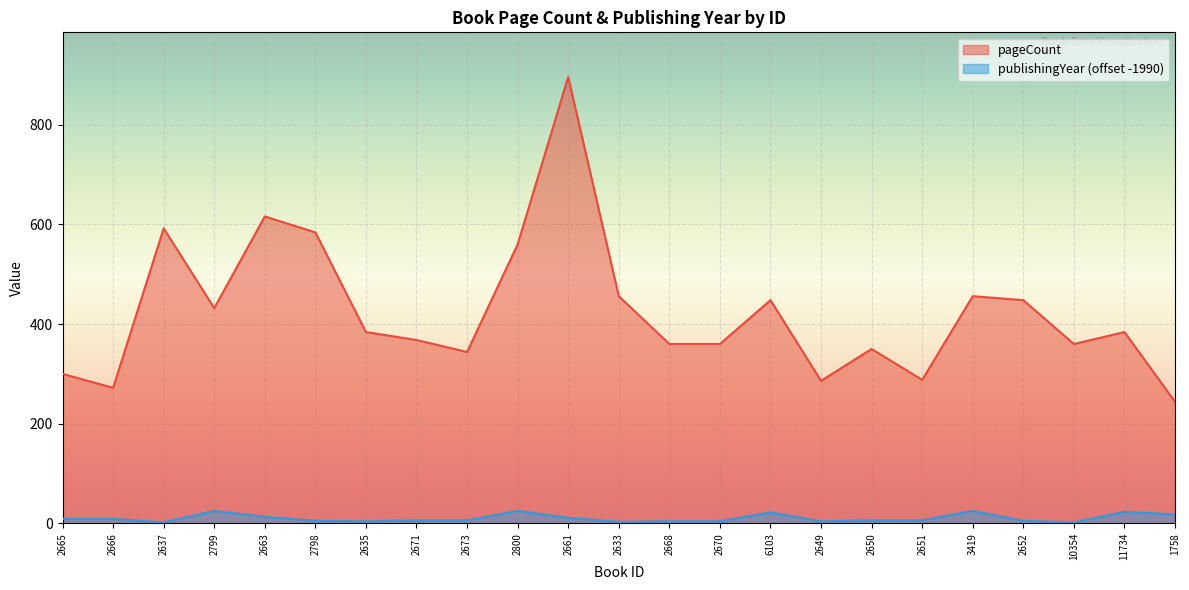

What are all the series names shown in the legend?

pageCount, publishingYear (offset -1990)